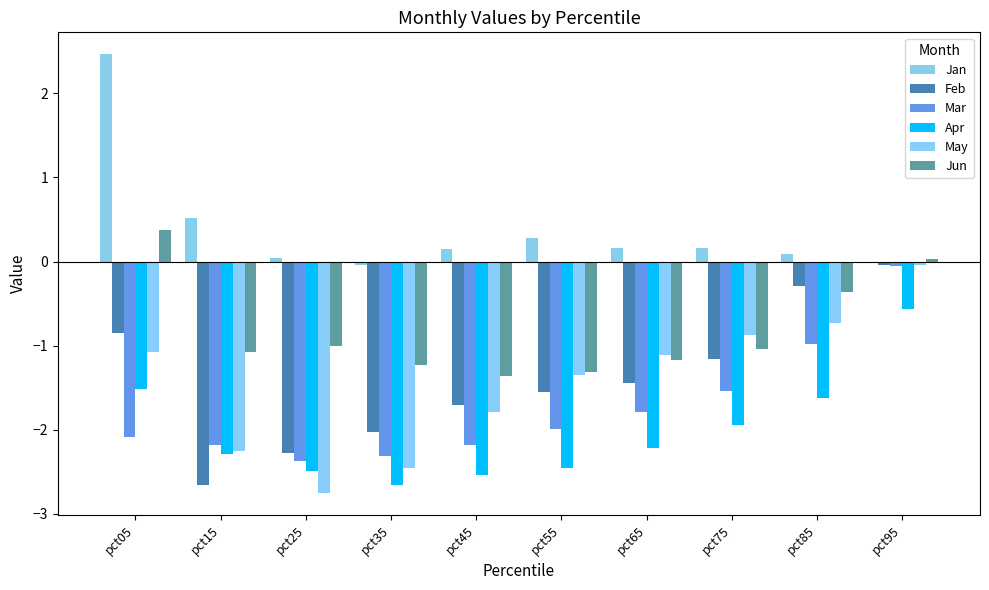

Is it true that Jun equals -1.0 at pct25?

True